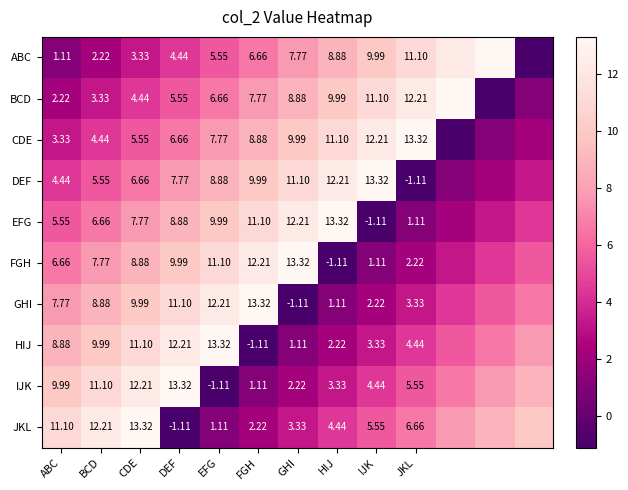

What is the sum of the IJK values at FGH and BCD?

12.2